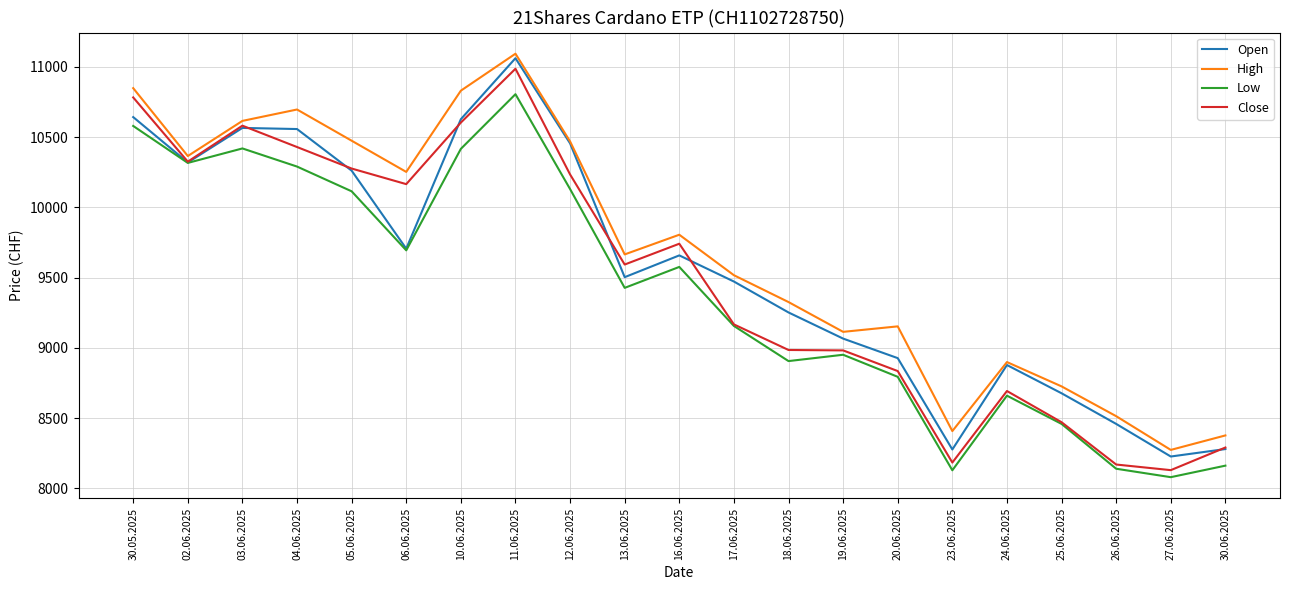

Which label corresponds to the largest value in the chart?

11.06.2025